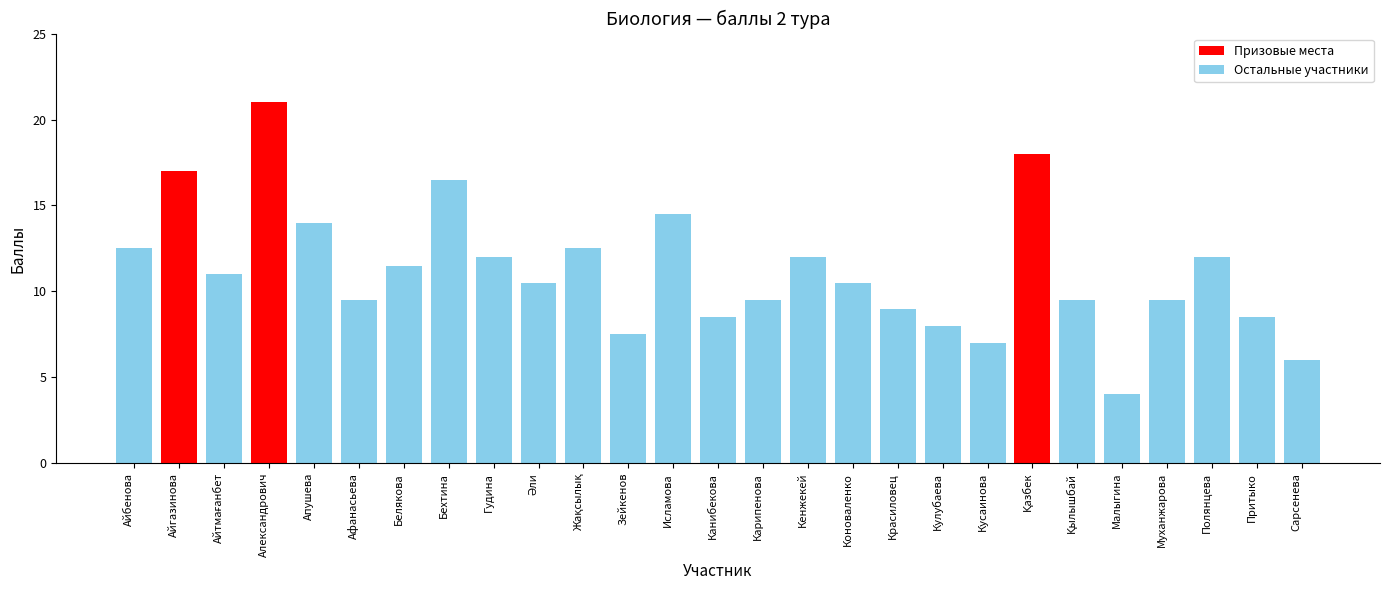

What is the label of the 23rd bar from the left?

Малыгина